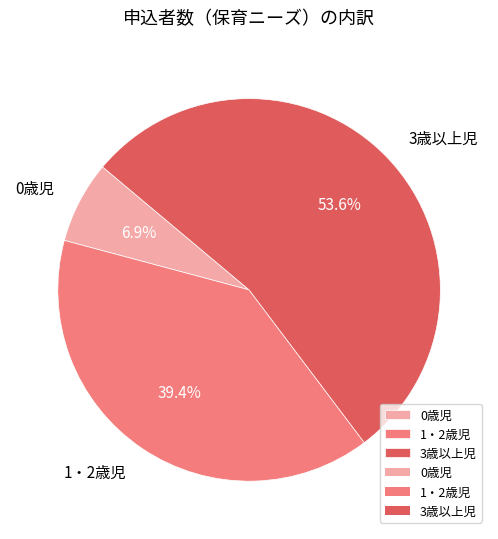

Which category has the smallest portion of the pie?

0歳児